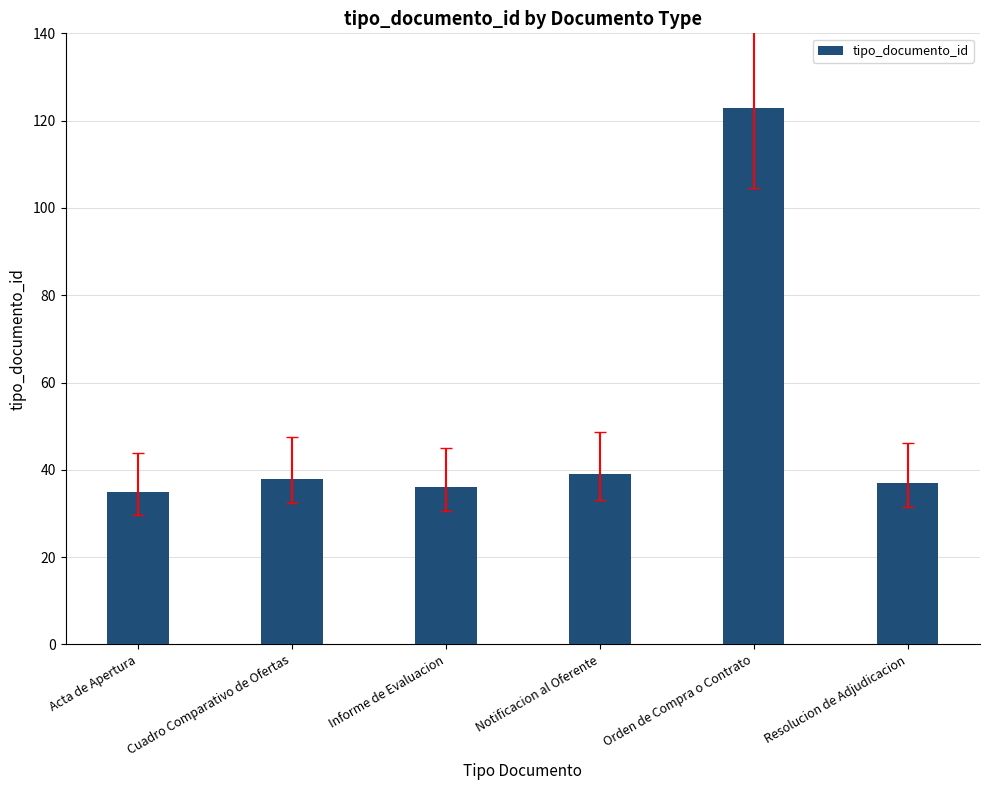

The chart shows a value of 37 at Resolucion de Adjudicacion. True or false?

True